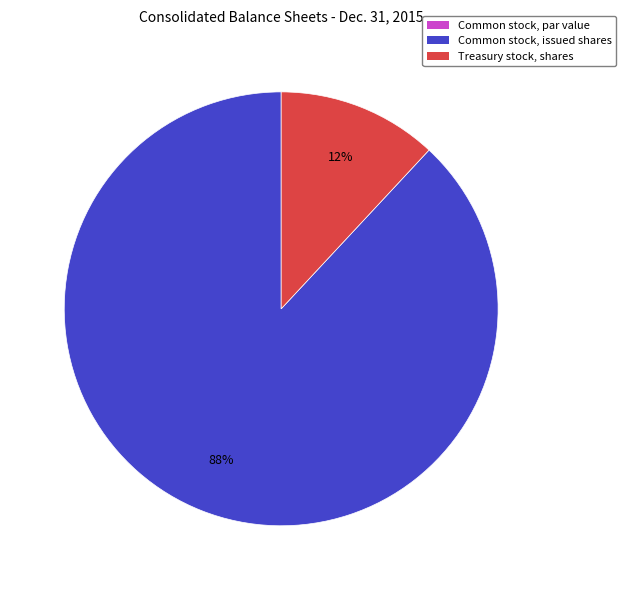

Is it true that Common stock, issued shares is 88% of the pie?

True